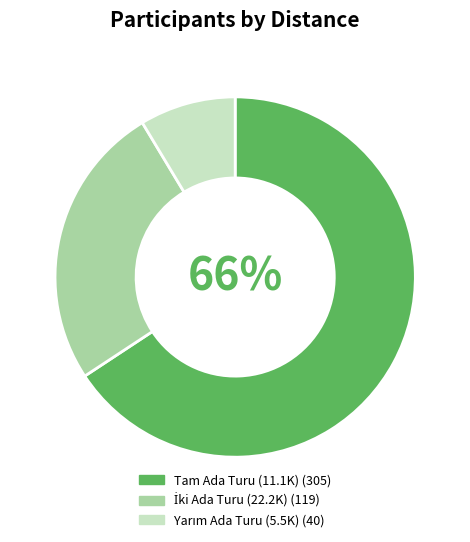

To the nearest percent, what is the average slice percentage?

33%